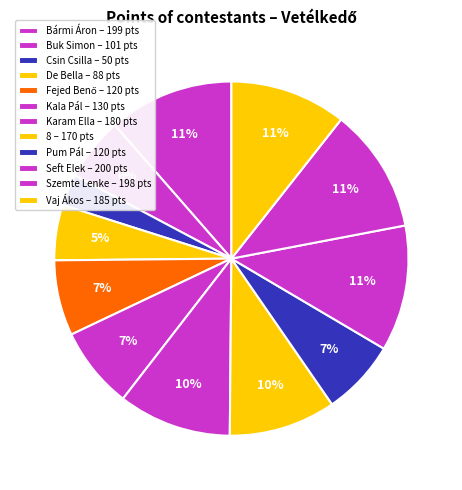

To the nearest percent, what is the average slice percentage?

8%